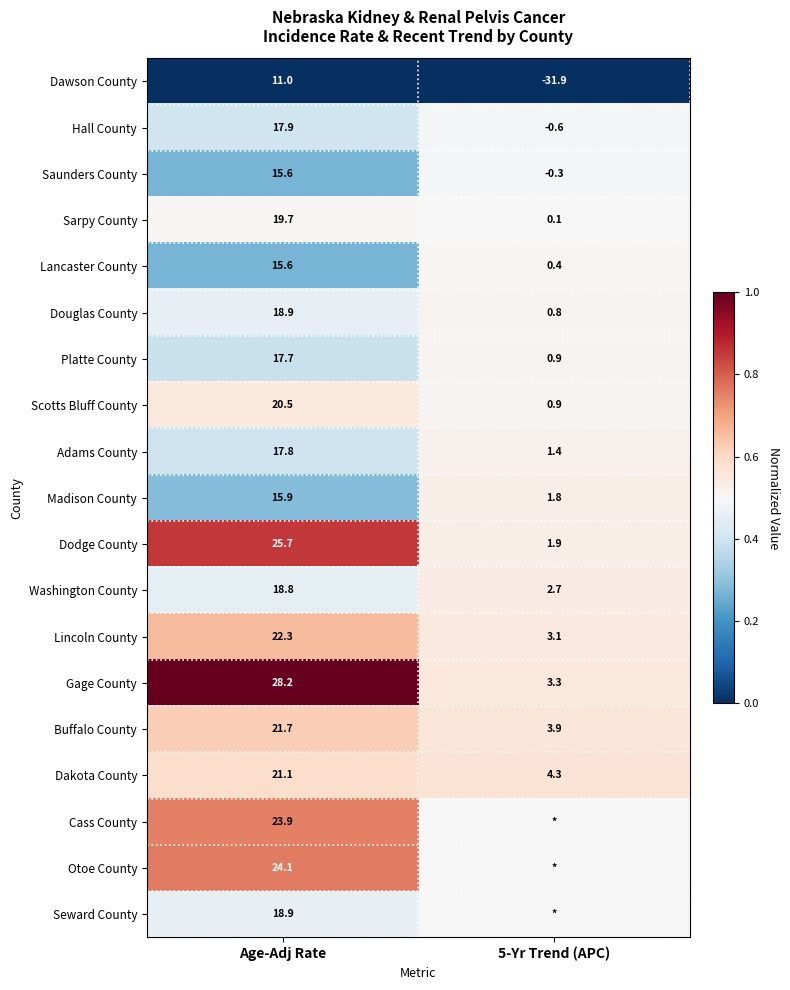

True or false: Saunders County has a value of 0.2 at Age-Adj Rate.

False